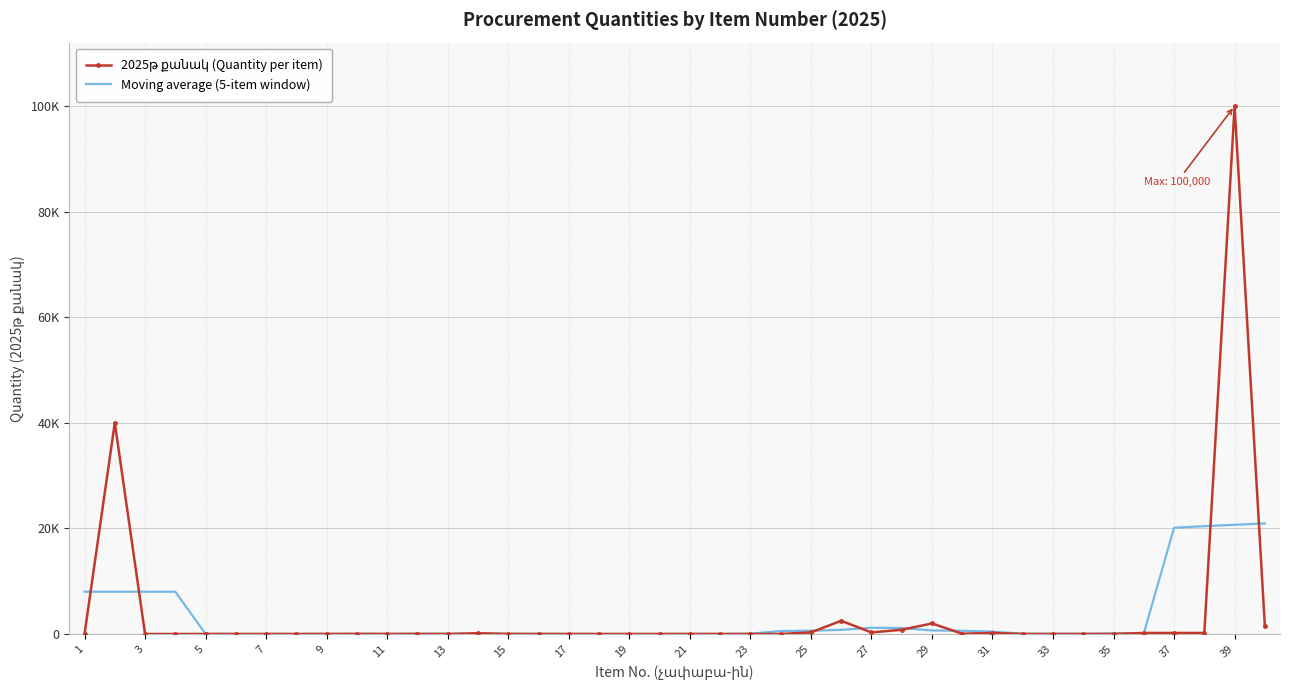

What is the minimum value shown in the chart?

1.0